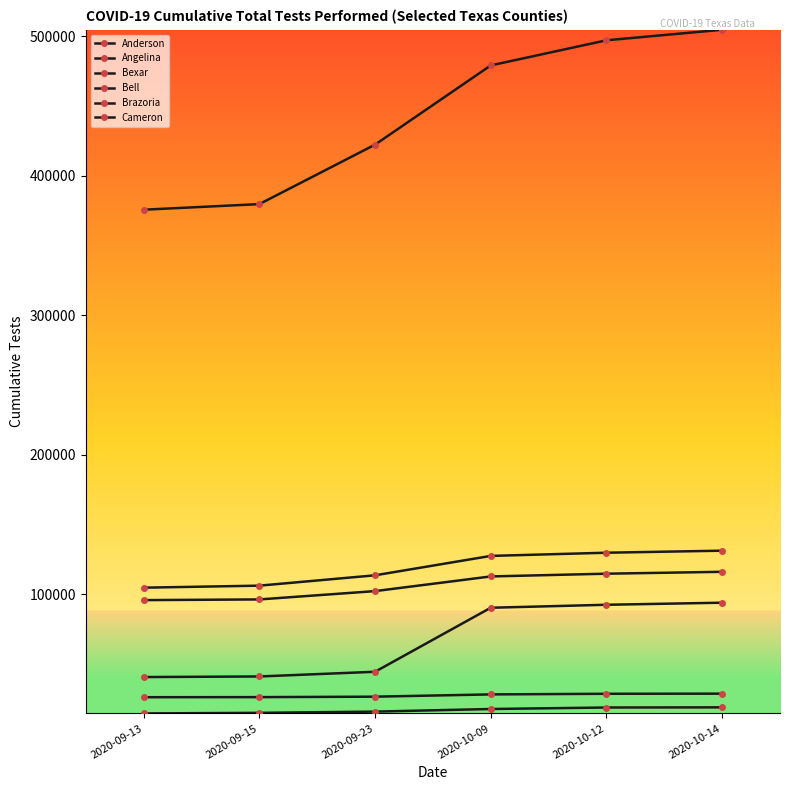

Between 2020-09-13 and 2020-09-23, which series saw the biggest shift?

Bexar